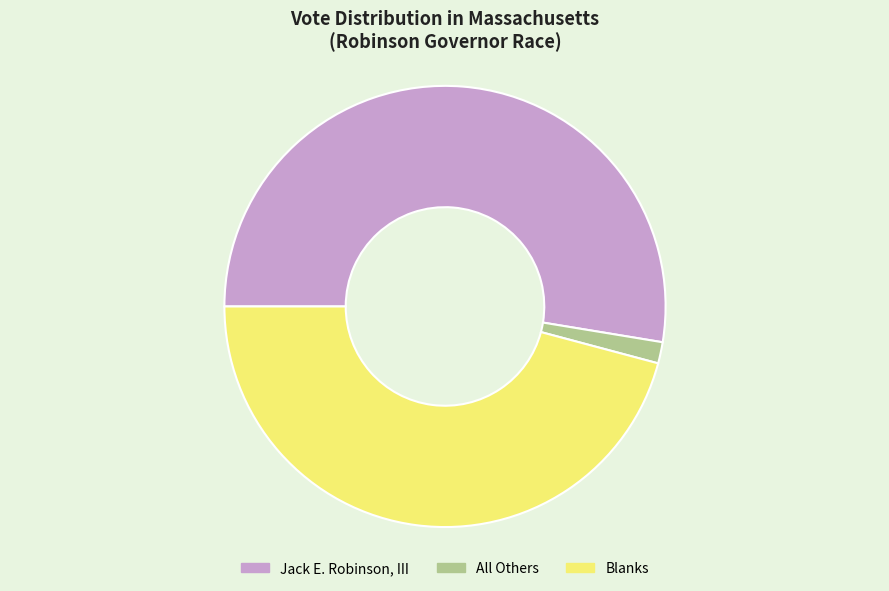

Is there any slice that represents more than half of the pie?

Yes